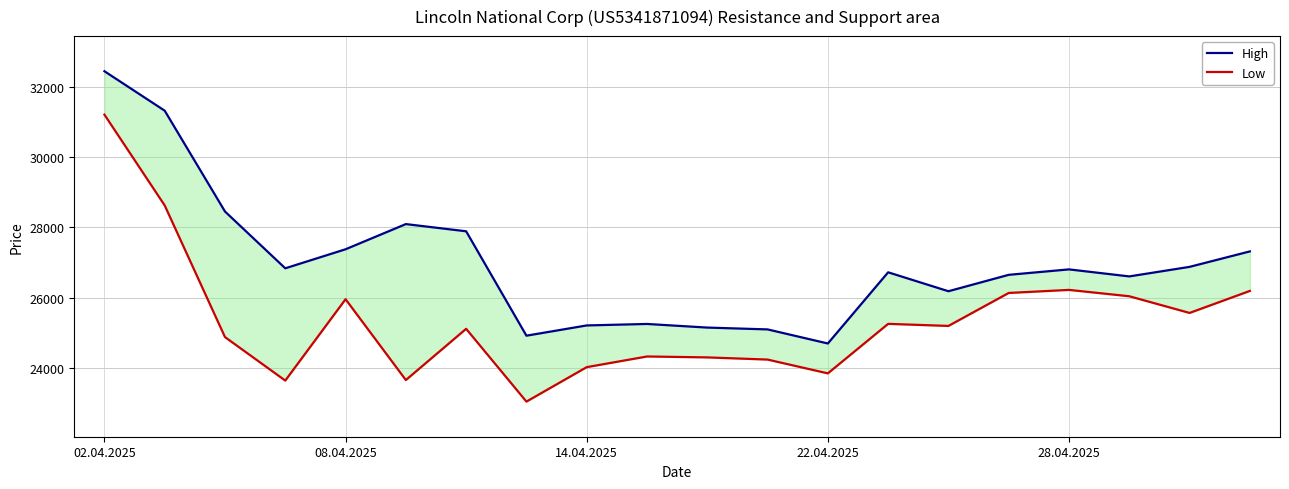

Which series has the largest total across all categories?

High